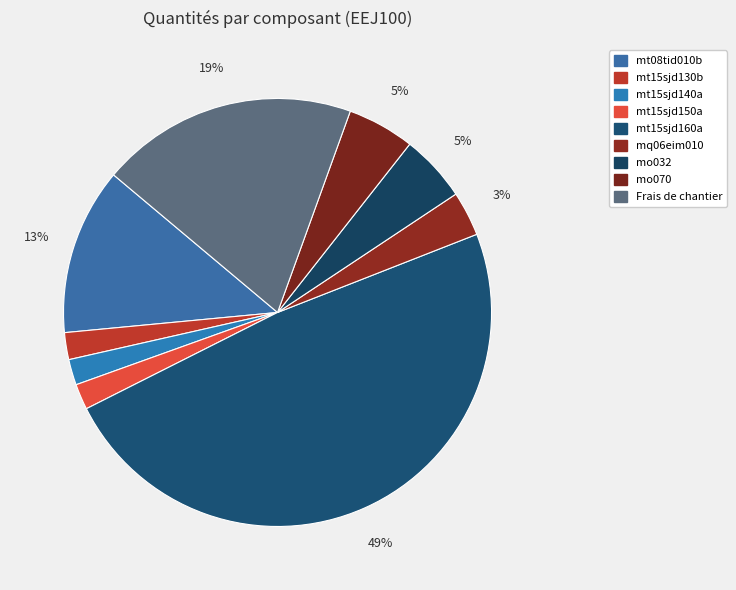

Which has a higher value, mt15sjd130b or mt08tid010b?

mt08tid010b